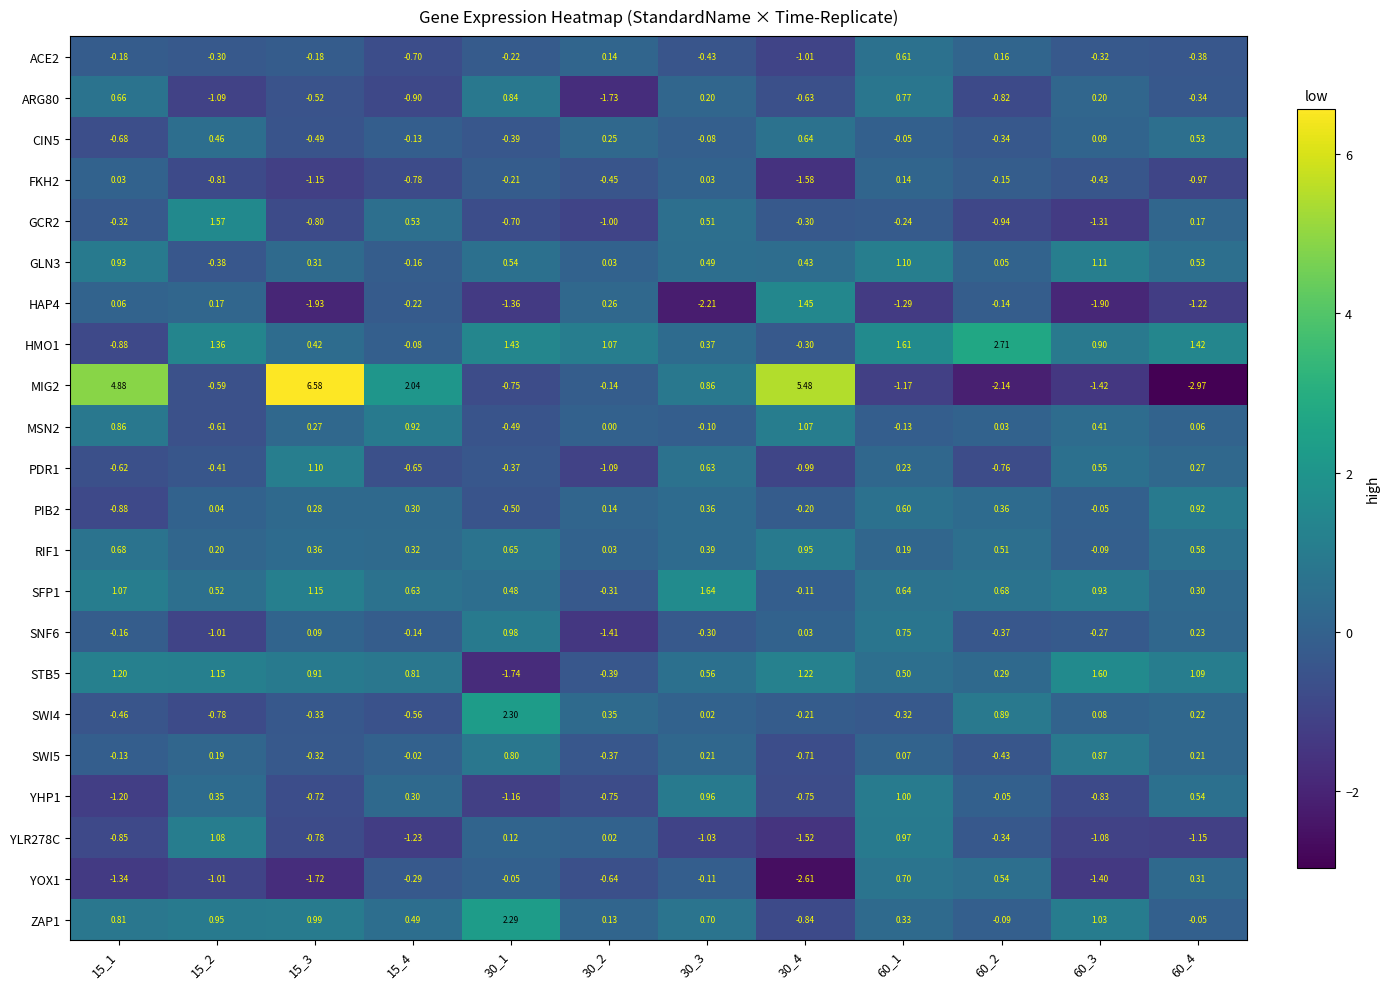

Reading left to right, list all the values displayed in this chart.

ACE2: 15_1=-0.2	15_2=-0.3	15_3=-0.2	15_4=-0.7	30_1=-0.2	30_2=0.1	30_3=-0.4	30_4=-1.0	60_1=0.6	60_2=0.2	60_3=-0.3	60_4=-0.4
ARG80: 15_1=0.7	15_2=-1.1	15_3=-0.5	15_4=-0.9	30_1=0.8	30_2=-1.7	30_3=0.2	30_4=-0.6	60_1=0.8	60_2=-0.8	60_3=0.2	60_4=-0.3
CIN5: 15_1=-0.7	15_2=0.5	15_3=-0.5	15_4=-0.1	30_1=-0.4	30_2=0.2	30_3=-0.1	30_4=0.6	60_1=-0.1	60_2=-0.3	60_3=0.1	60_4=0.5
FKH2: 15_1=0.0	15_2=-0.8	15_3=-1.1	15_4=-0.8	30_1=-0.2	30_2=-0.5	30_3=0.0	30_4=-1.6	60_1=0.1	60_2=-0.1	60_3=-0.4	60_4=-1.0
GCR2: 15_1=-0.3	15_2=1.6	15_3=-0.8	15_4=0.5	30_1=-0.7	30_2=-1.0	30_3=0.5	30_4=-0.3	60_1=-0.2	60_2=-0.9	60_3=-1.3	60_4=0.2
GLN3: 15_1=0.9	15_2=-0.4	15_3=0.3	15_4=-0.2	30_1=0.5	30_2=0.0	30_3=0.5	30_4=0.4	60_1=1.1	60_2=0.1	60_3=1.1	60_4=0.5
HAP4: 15_1=0.1	15_2=0.2	15_3=-1.9	15_4=-0.2	30_1=-1.4	30_2=0.3	30_3=-2.2	30_4=1.4	60_1=-1.3	60_2=-0.1	60_3=-1.9	60_4=-1.2
HMO1: 15_1=-0.9	15_2=1.4	15_3=0.4	15_4=-0.1	30_1=1.4	30_2=1.1	30_3=0.4	30_4=-0.3	60_1=1.6	60_2=2.7	60_3=0.9	60_4=1.4
MIG2: 15_1=4.9	15_2=-0.6	15_3=6.6	15_4=2.0	30_1=-0.8	30_2=-0.1	30_3=0.9	30_4=5.5	60_1=-1.2	60_2=-2.1	60_3=-1.4	60_4=-3.0
MSN2: 15_1=0.9	15_2=-0.6	15_3=0.3	15_4=0.9	30_1=-0.5	30_2=0.0	30_3=-0.1	30_4=1.1	60_1=-0.1	60_2=0.0	60_3=0.4	60_4=0.1
PDR1: 15_1=-0.6	15_2=-0.4	15_3=1.1	15_4=-0.7	30_1=-0.4	30_2=-1.1	30_3=0.6	30_4=-1.0	60_1=0.2	60_2=-0.8	60_3=0.6	60_4=0.3
PIB2: 15_1=-0.9	15_2=0.0	15_3=0.3	15_4=0.3	30_1=-0.5	30_2=0.1	30_3=0.4	30_4=-0.2	60_1=0.6	60_2=0.4	60_3=-0.1	60_4=0.9
RIF1: 15_1=0.7	15_2=0.2	15_3=0.4	15_4=0.3	30_1=0.7	30_2=0.0	30_3=0.4	30_4=0.9	60_1=0.2	60_2=0.5	60_3=-0.1	60_4=0.6
SFP1: 15_1=1.1	15_2=0.5	15_3=1.1	15_4=0.6	30_1=0.5	30_2=-0.3	30_3=1.6	30_4=-0.1	60_1=0.6	60_2=0.7	60_3=0.9	60_4=0.3
SNF6: 15_1=-0.2	15_2=-1.0	15_3=0.1	15_4=-0.1	30_1=1.0	30_2=-1.4	30_3=-0.3	30_4=0.0	60_1=0.8	60_2=-0.4	60_3=-0.3	60_4=0.2
STB5: 15_1=1.2	15_2=1.1	15_3=0.9	15_4=0.8	30_1=-1.7	30_2=-0.4	30_3=0.6	30_4=1.2	60_1=0.5	60_2=0.3	60_3=1.6	60_4=1.1
SWI4: 15_1=-0.5	15_2=-0.8	15_3=-0.3	15_4=-0.6	30_1=2.3	30_2=0.3	30_3=0.0	30_4=-0.2	60_1=-0.3	60_2=0.9	60_3=0.1	60_4=0.2
SWI5: 15_1=-0.1	15_2=0.2	15_3=-0.3	15_4=-0.0	30_1=0.8	30_2=-0.4	30_3=0.2	30_4=-0.7	60_1=0.1	60_2=-0.4	60_3=0.9	60_4=0.2
YHP1: 15_1=-1.2	15_2=0.3	15_3=-0.7	15_4=0.3	30_1=-1.2	30_2=-0.8	30_3=1.0	30_4=-0.8	60_1=1.0	60_2=-0.1	60_3=-0.8	60_4=0.5
YLR278C: 15_1=-0.8	15_2=1.1	15_3=-0.8	15_4=-1.2	30_1=0.1	30_2=0.0	30_3=-1.0	30_4=-1.5	60_1=1.0	60_2=-0.3	60_3=-1.1	60_4=-1.1
YOX1: 15_1=-1.3	15_2=-1.0	15_3=-1.7	15_4=-0.3	30_1=-0.1	30_2=-0.6	30_3=-0.1	30_4=-2.6	60_1=0.7	60_2=0.5	60_3=-1.4	60_4=0.3
ZAP1: 15_1=0.8	15_2=0.9	15_3=1.0	15_4=0.5	30_1=2.3	30_2=0.1	30_3=0.7	30_4=-0.8	60_1=0.3	60_2=-0.1	60_3=1.0	60_4=-0.1